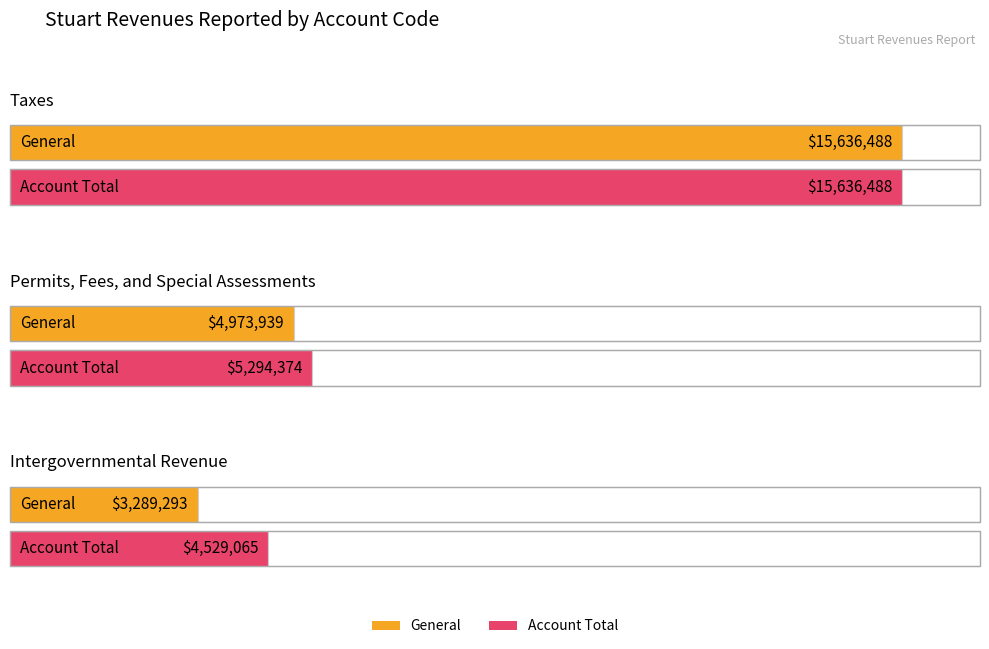

Between Permits, Fees, and Special Assessments and Intergovernmental Revenue, which is larger?

Permits, Fees, and Special Assessments